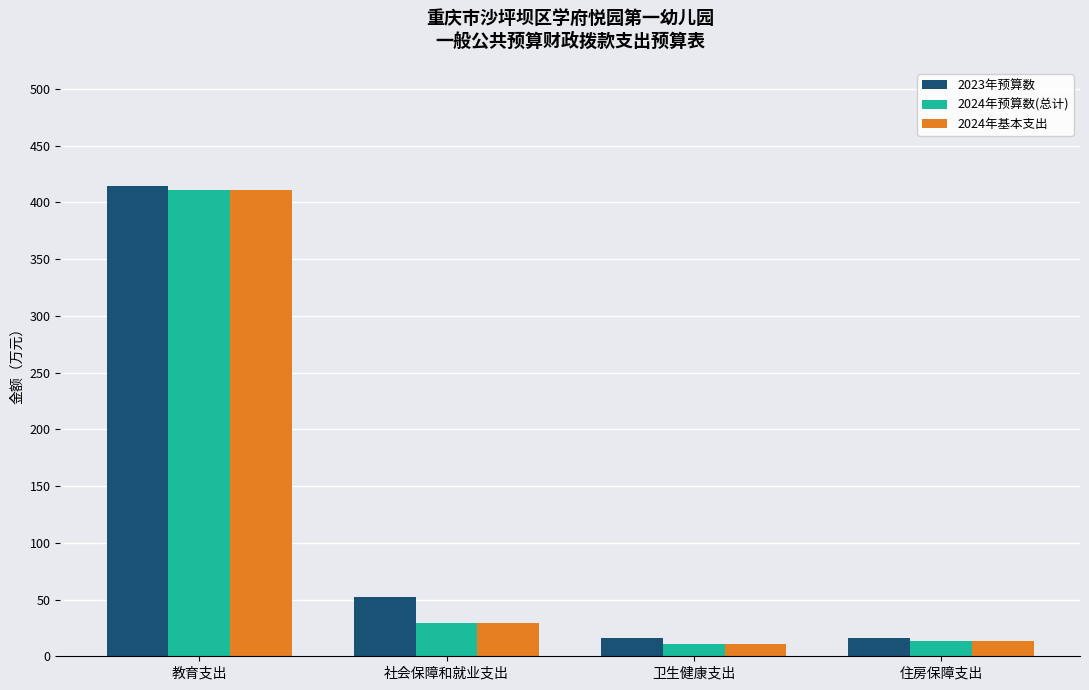

At which category does the chart reach its peak across all series?

教育支出